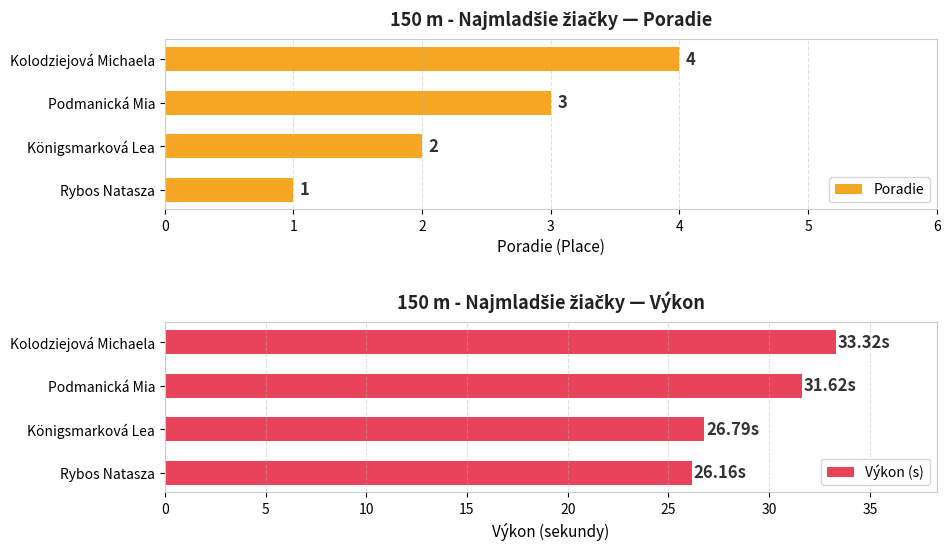

The Výkon (s) series shows 33.3 at 3. True or false?

True